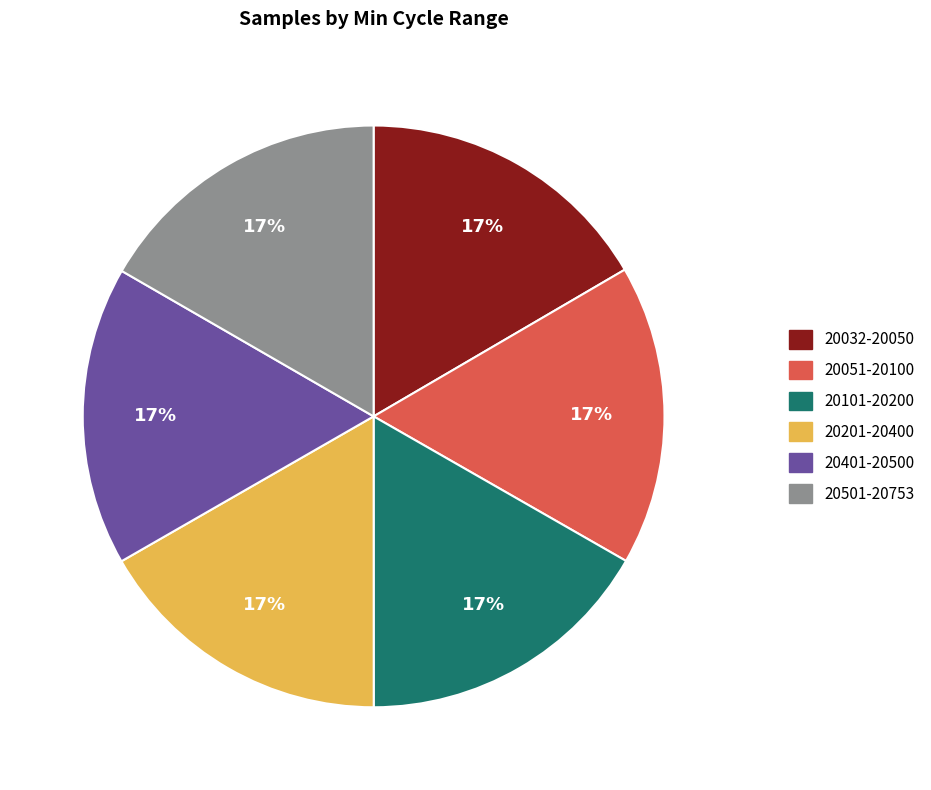

Count the number of slices in the pie.

6